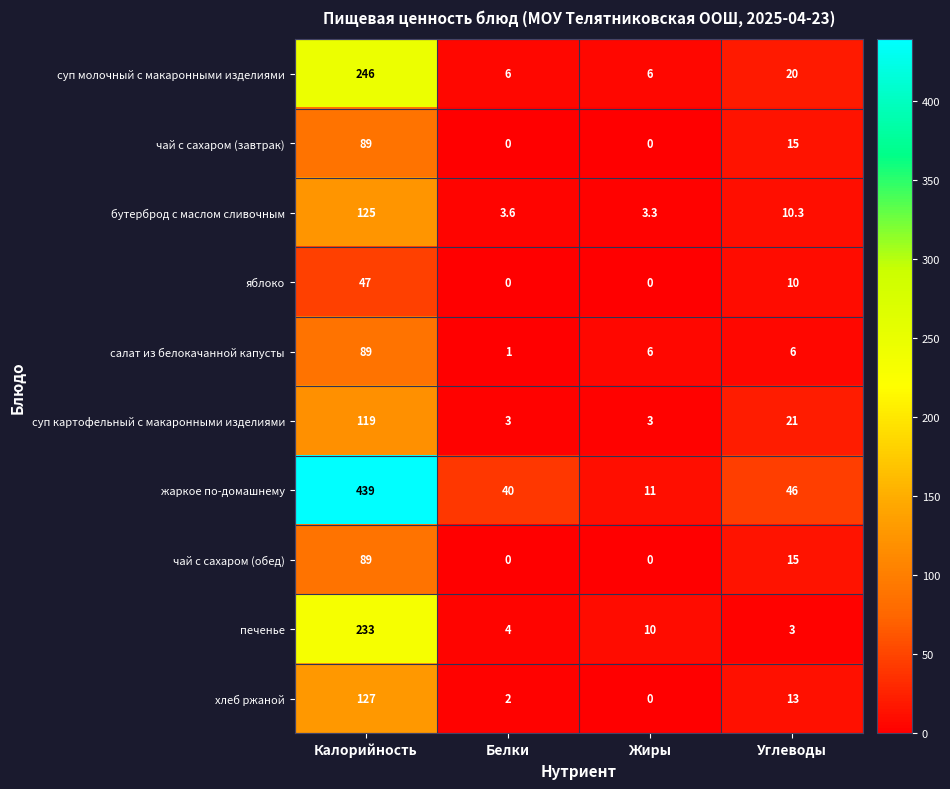

At which category is the sum across all series the highest?

Калорийность